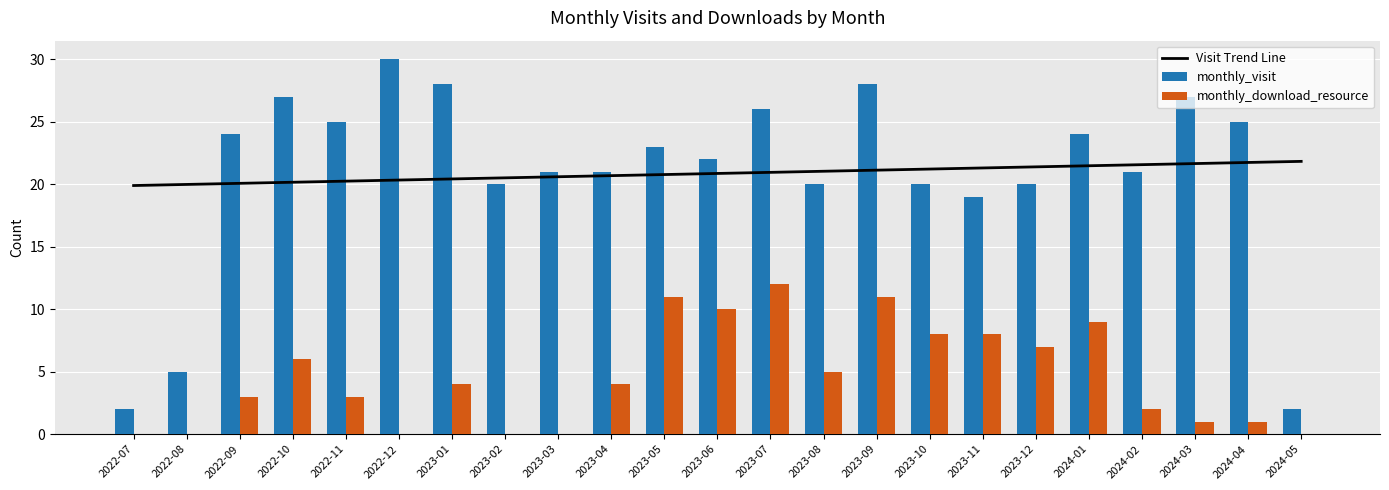

What is the spread (max minus min) of values at 2023-02?

20.5